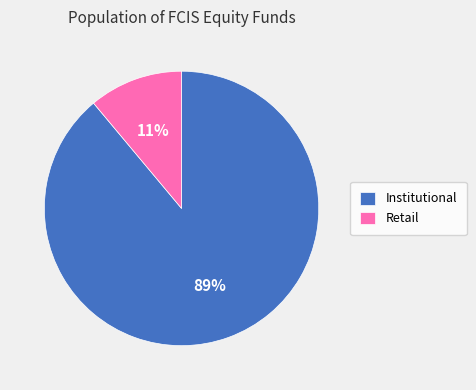

Which category has the biggest portion of the pie?

Institutional